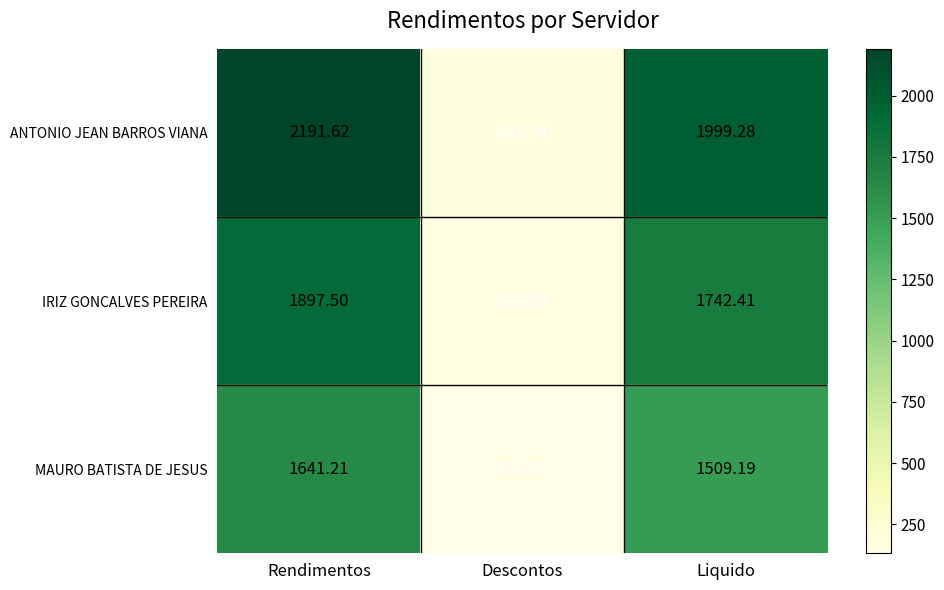

Which series has the largest total across all categories?

ANTONIO JEAN BARROS VIANA